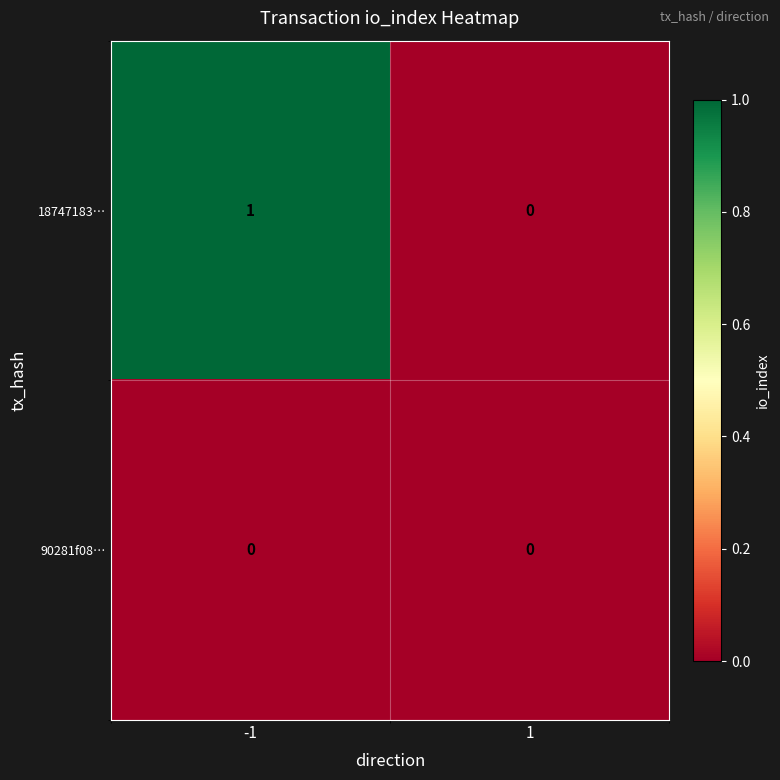

List the series in order of their overall mean, lowest first.

90281f08…, 18747183…